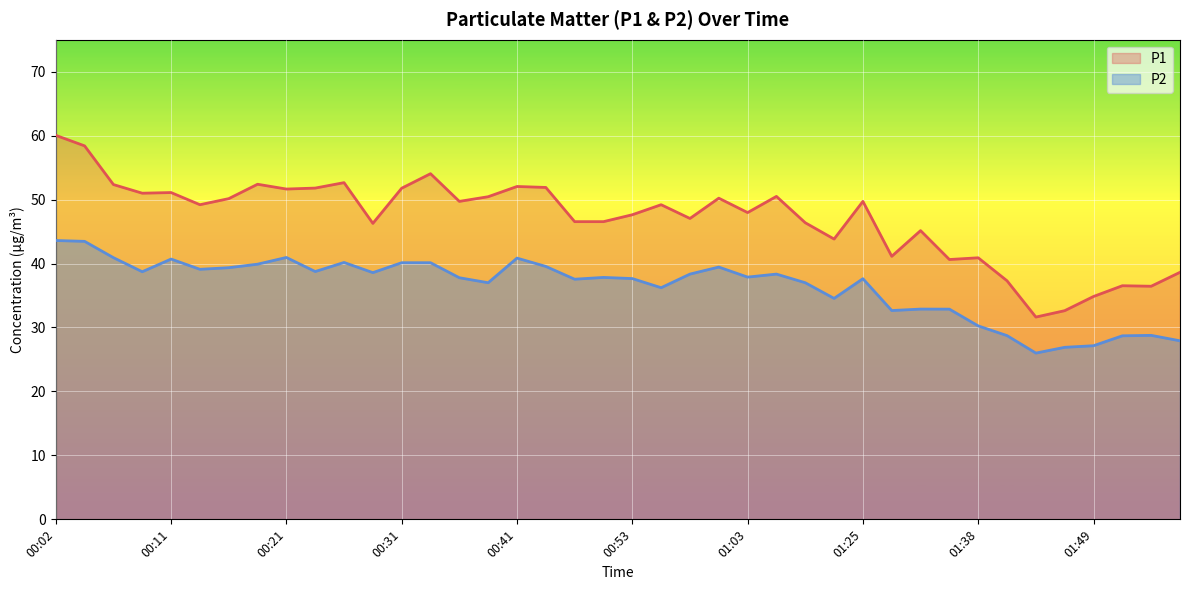

Count the number of categories in the chart.

40